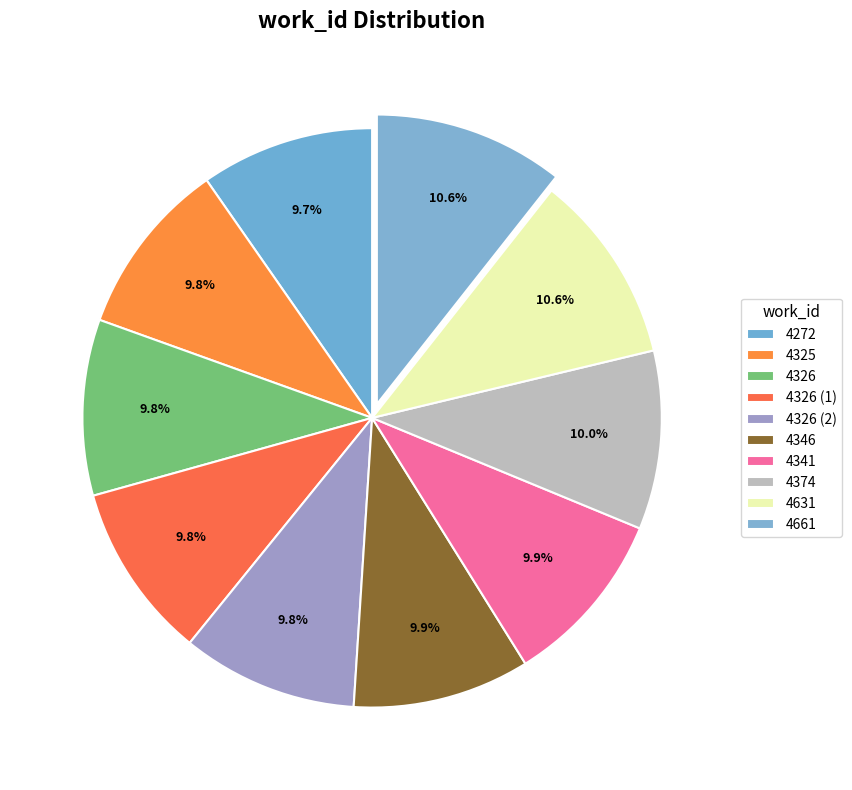

The 4326 slice represents 1% of the pie. True or false?

False